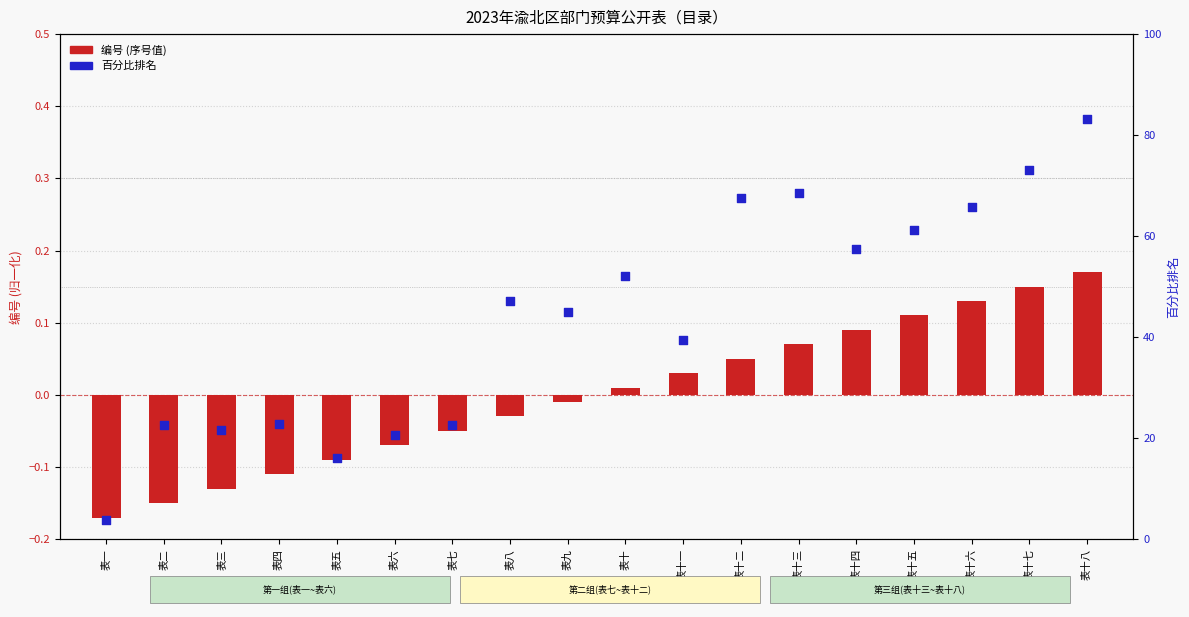

Which series has the widest spread of Y values?

百分比排名